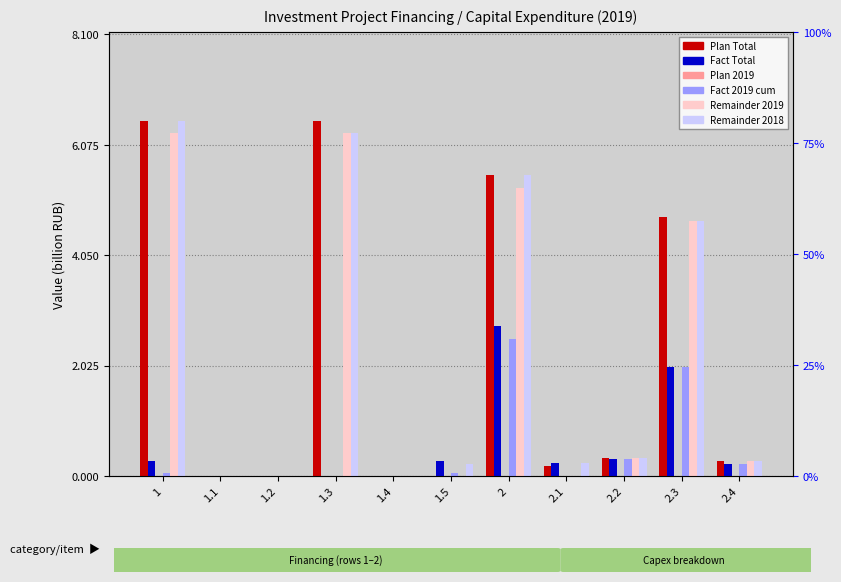

What are all the series names shown in the legend?

col_2 (Plan Total), col_3 (Fact Total), col_7 (Plan 2019), col_8 (Fact 2019 cum), col_5 (Remainder 2019), col_4 (Remainder 2018)